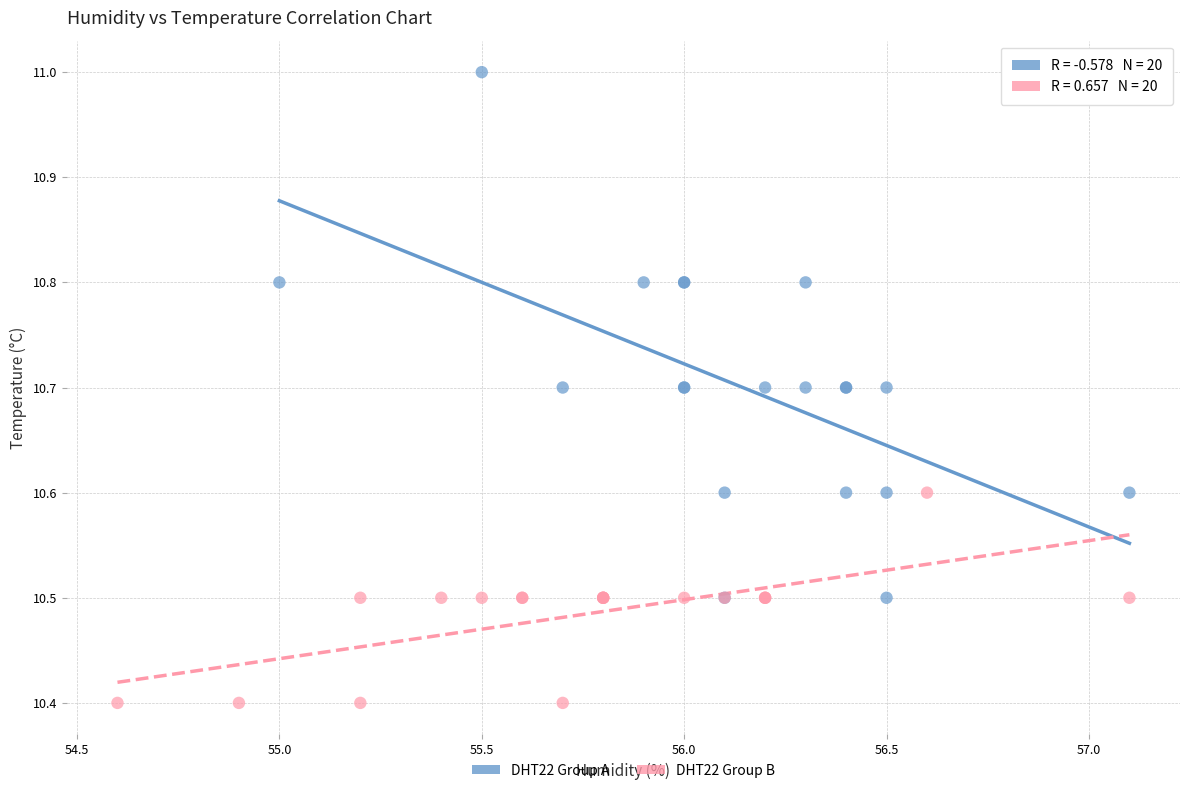

Which series contains the lowest Y value?

DHT22 Group B